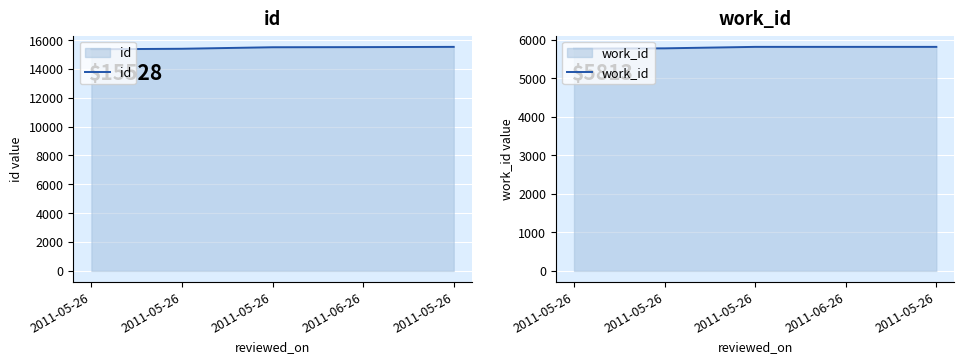

Is it true that work_id equals 5813 at 2011-05-26?

True